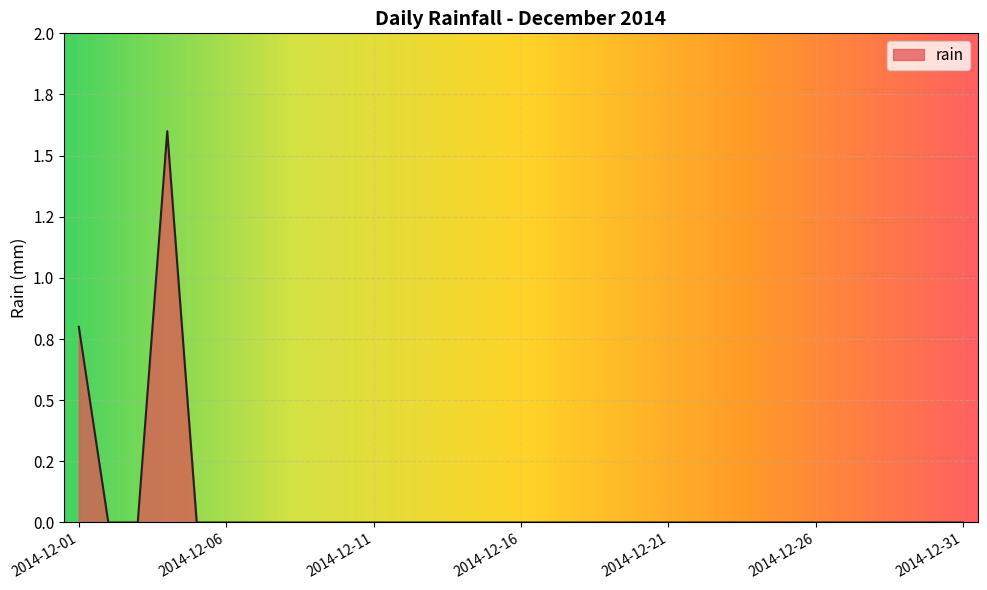

What is the difference between the maximum and minimum values?

1.6